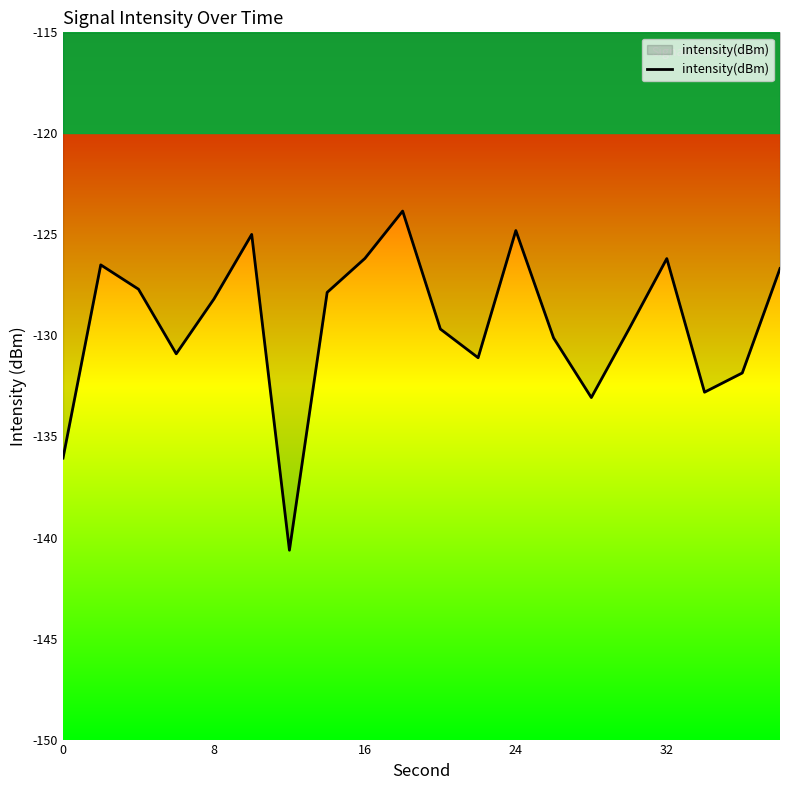

What is the minimum value shown in the chart?

-140.6